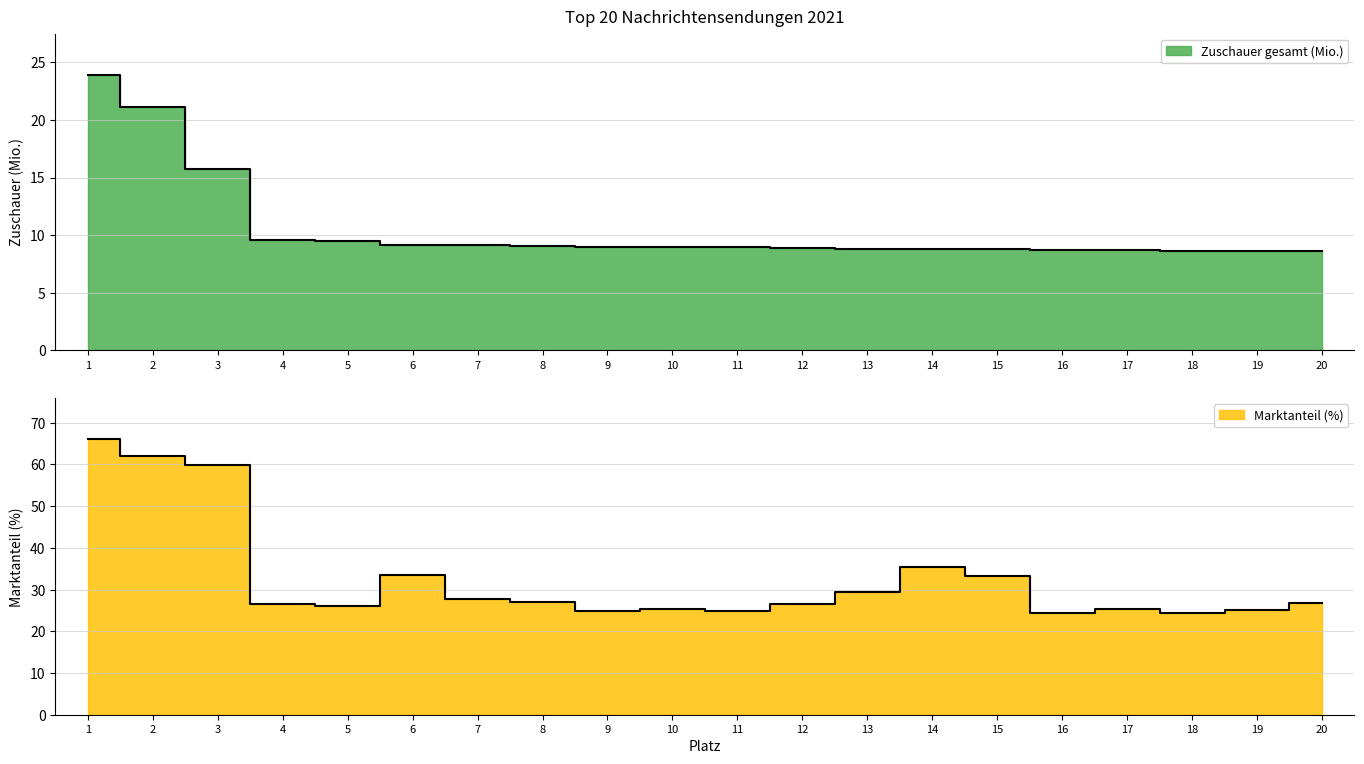

Which series has the largest range (max minus min)?

Marktanteil (%)